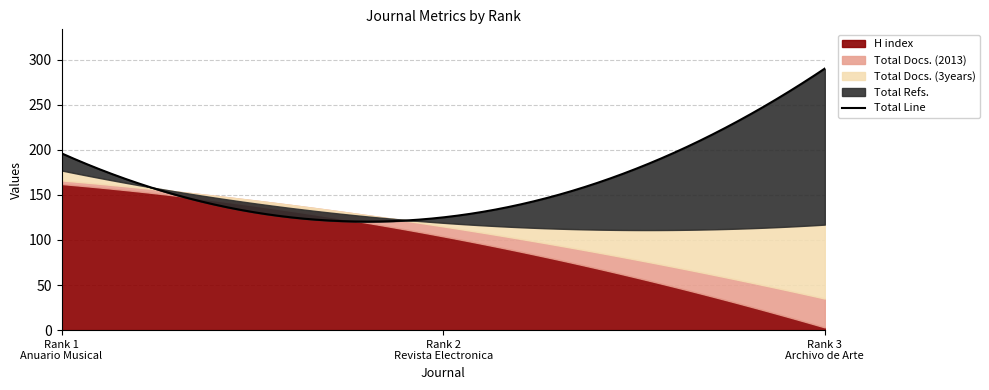

What is the sum of the Total Docs. (3years) values at Rank 1
Anuario Musical and Rank 3
Archivo de Arte?

93